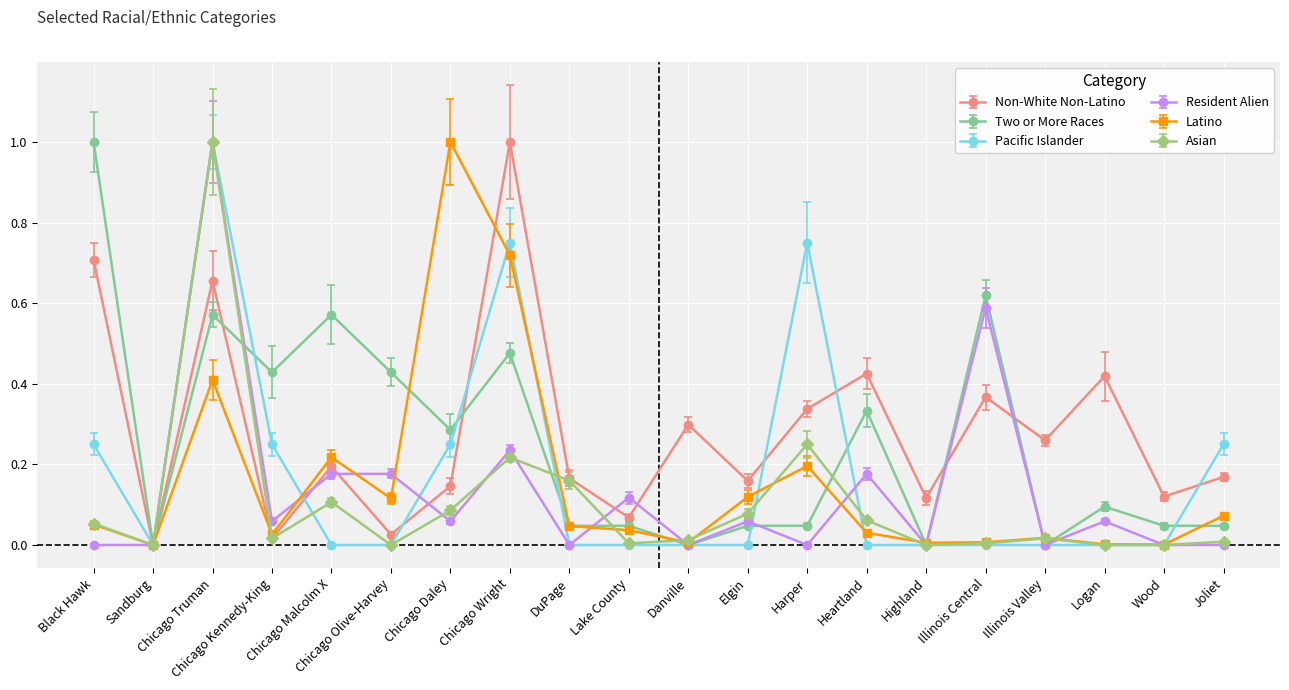

What is the value of the Non-White Non-Latino point at the 19th from the left?

0.1